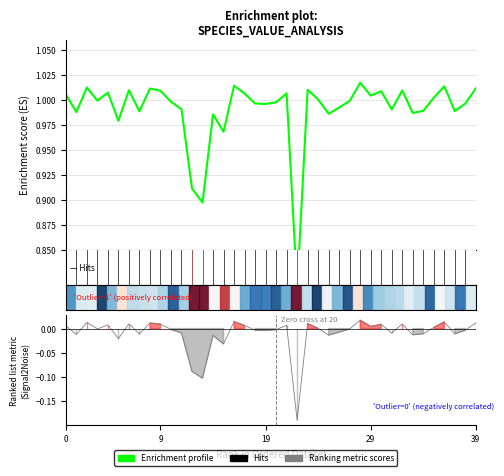

True or false: Enrichment profile has a value of 1.5 at 9.

False